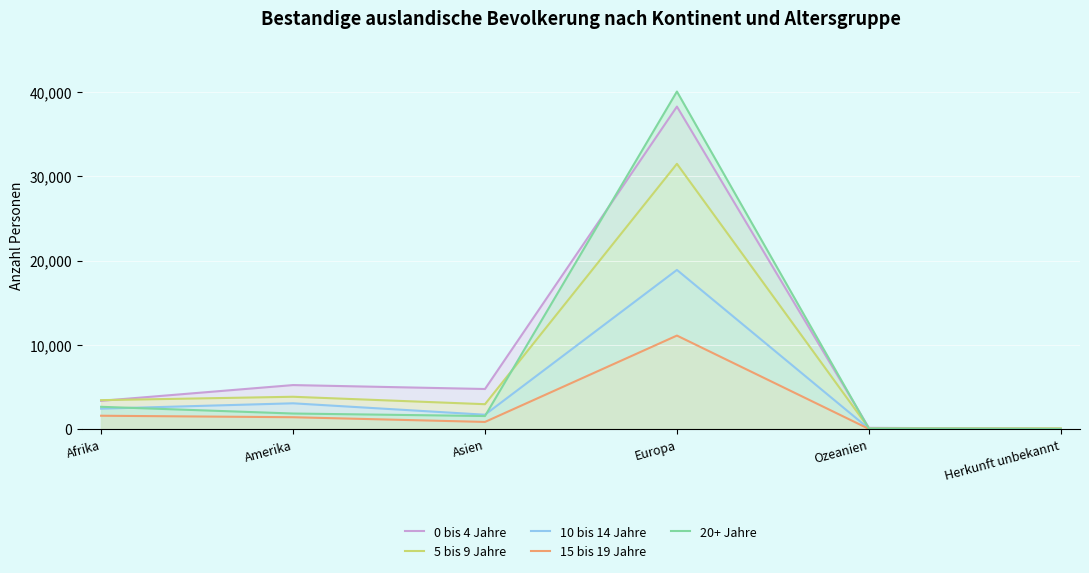

Which series has the largest total across all categories?

0 bis 4 Jahre